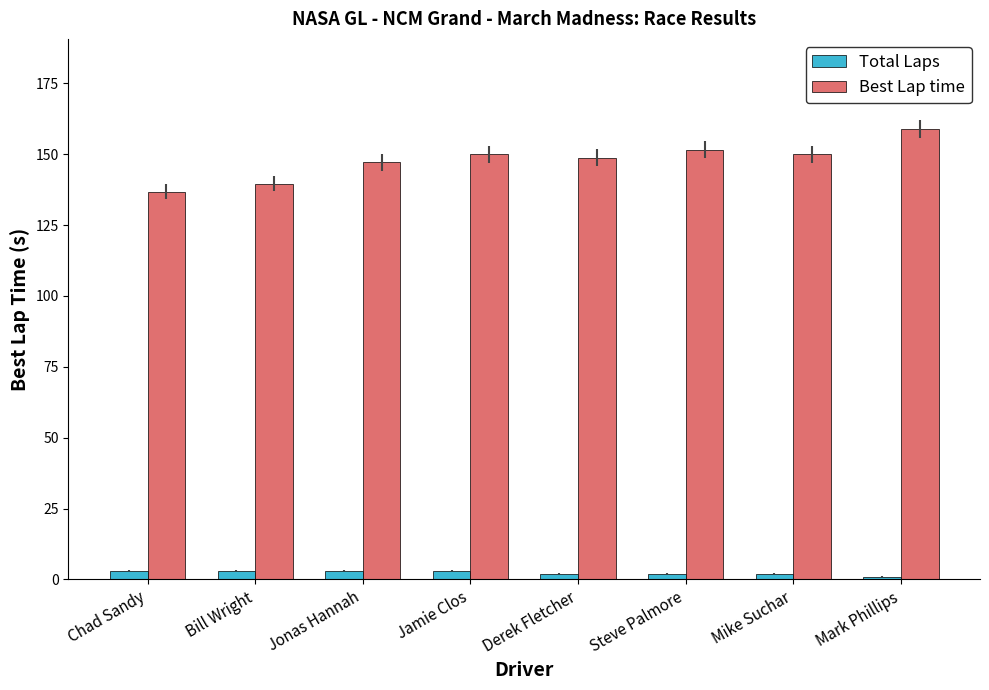

What is the difference between the second highest and minimum values in the Total Laps series?

2.0